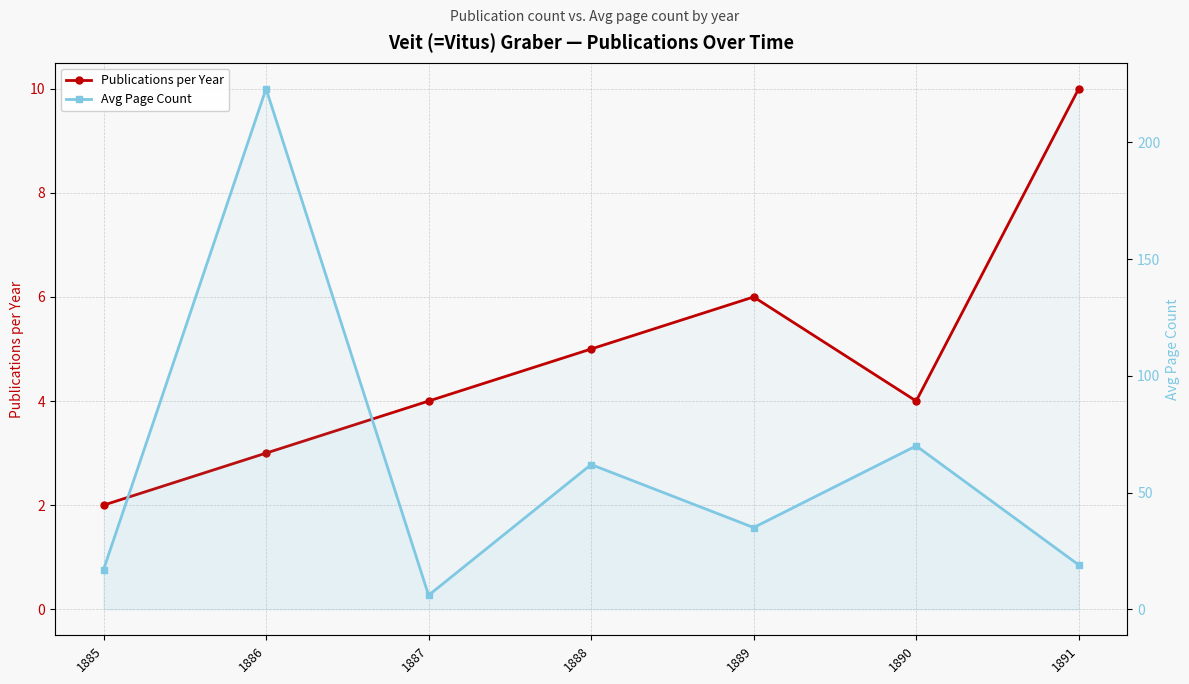

Which category has the lowest value across all series?

1885